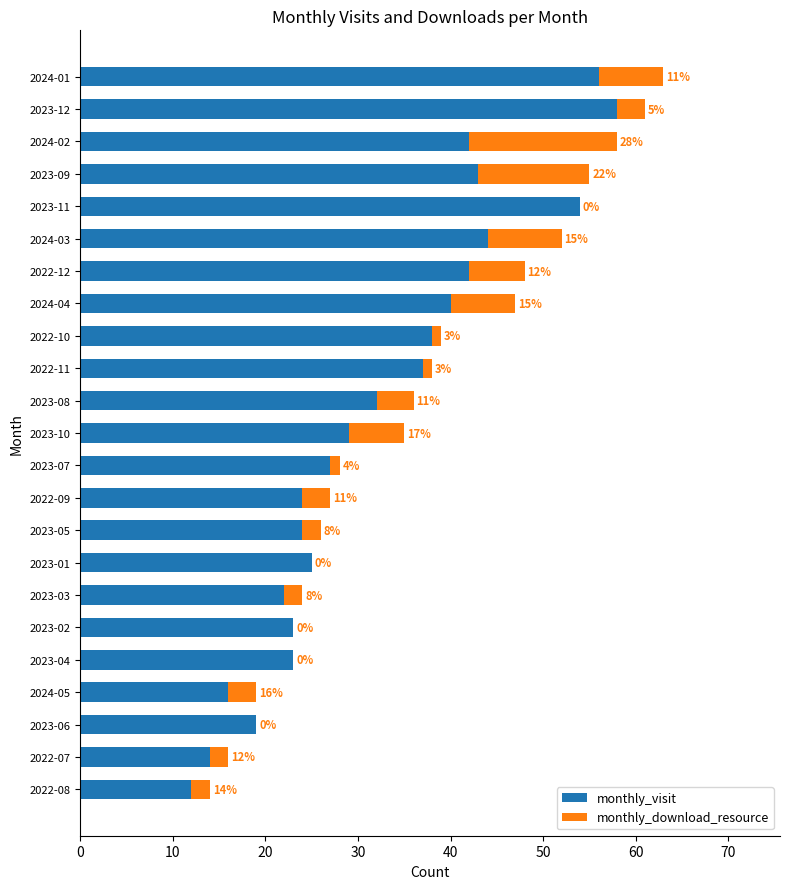

True or false: monthly_visit has a value of 14 at 2022-07.

True